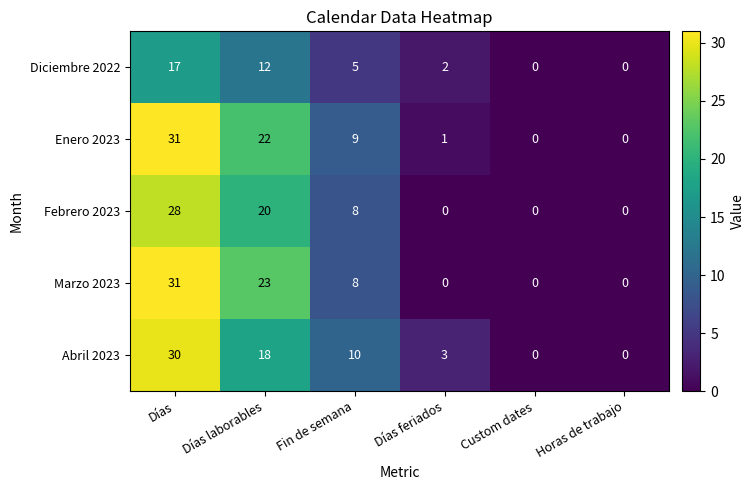

How many series are shown in this chart?

5